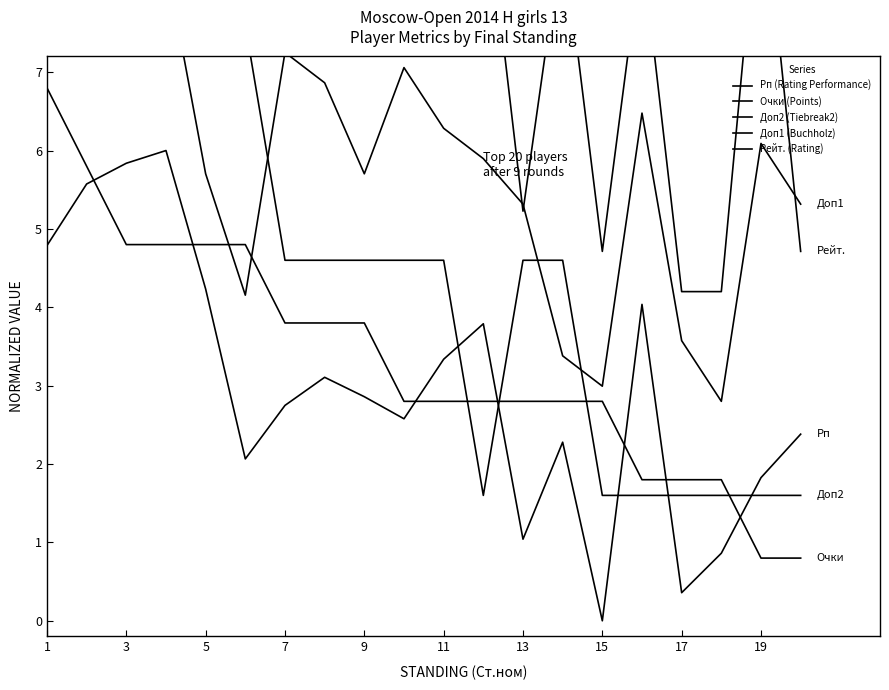

At which category is the sum across all series the highest?

7